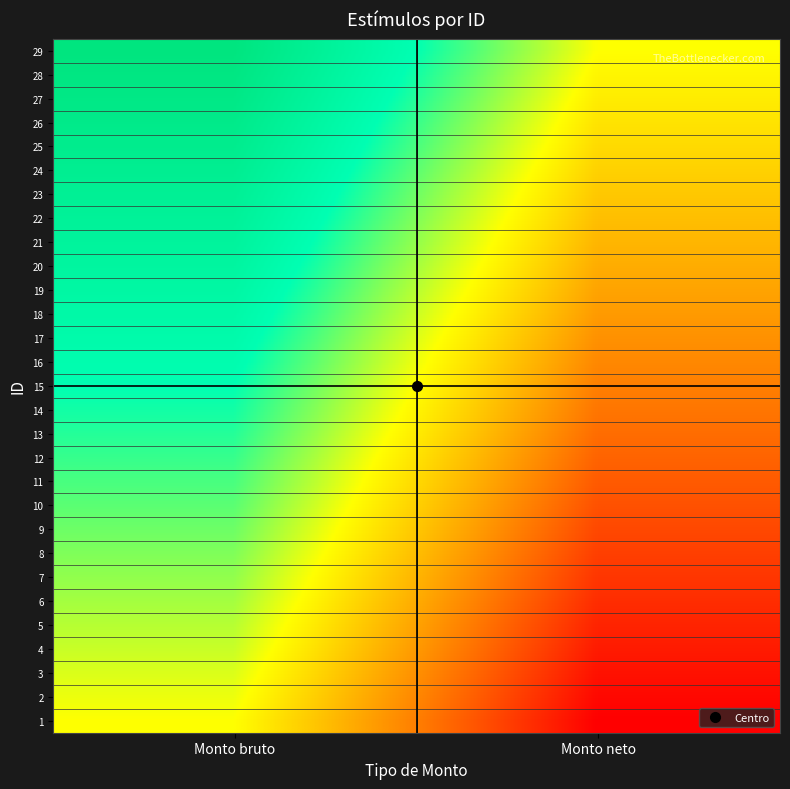

Which series has the largest total across all categories?

29